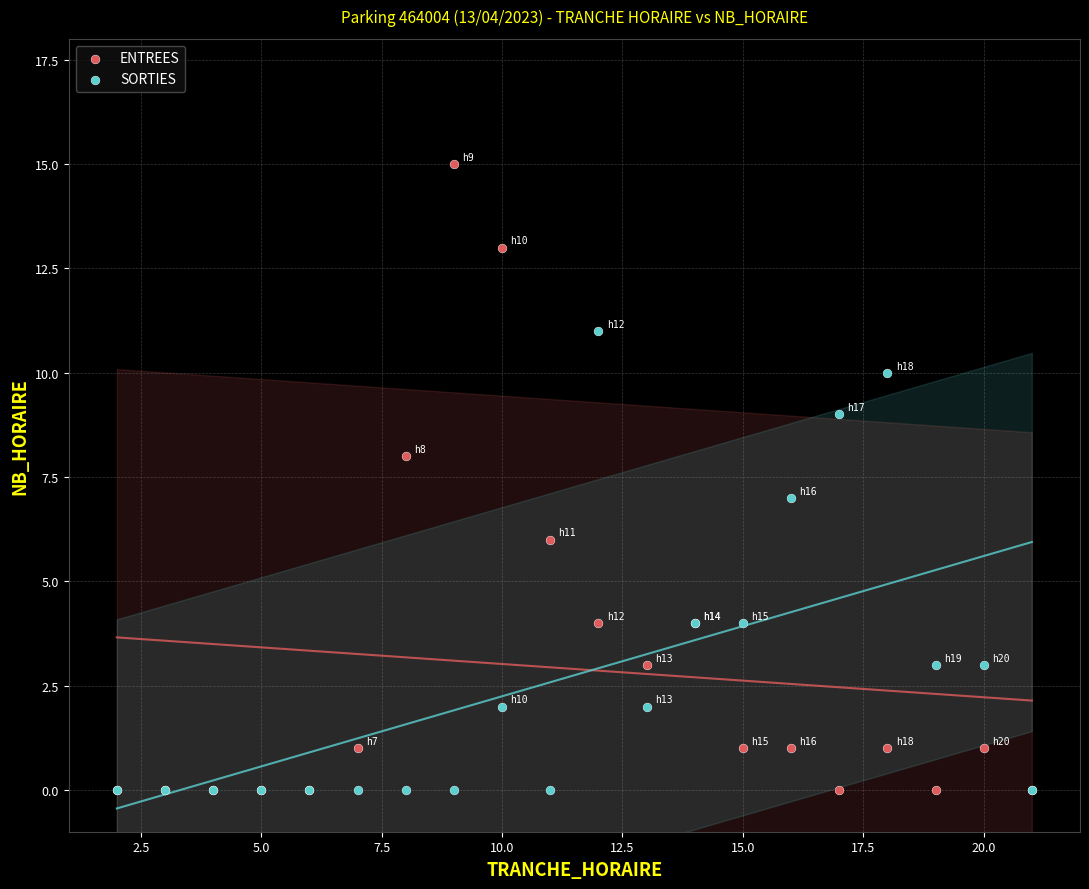

Which series has the widest spread of Y values?

ENTREES